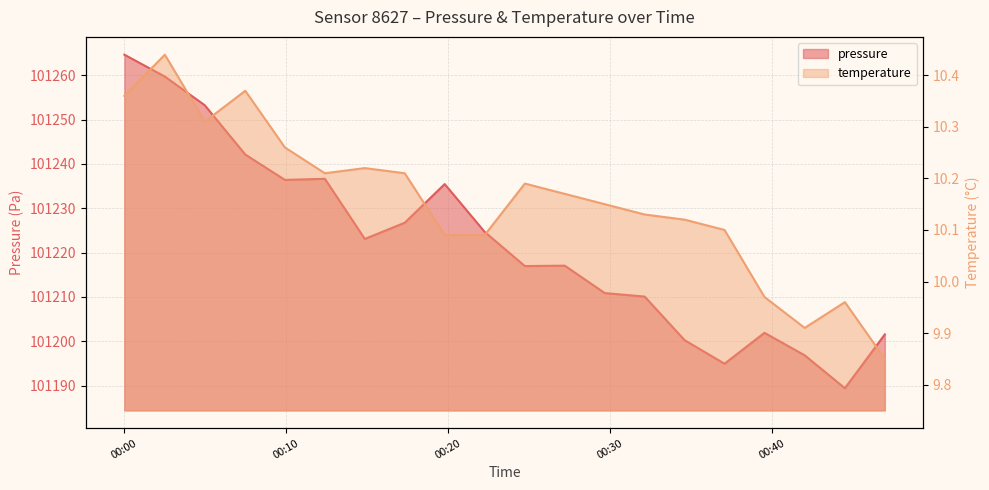

True or false: temperature has a value of 16.3 at 2023-04-28T00:37:04.

False